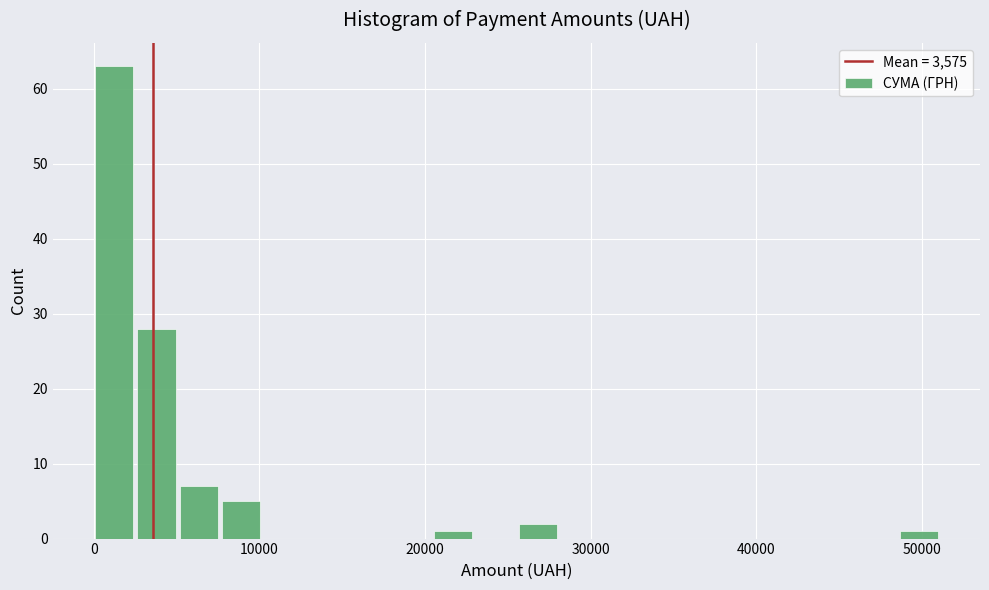

Around what value on the x-axis is the tallest bar? Give the approximate position of its centre, as read against the axis.

1000